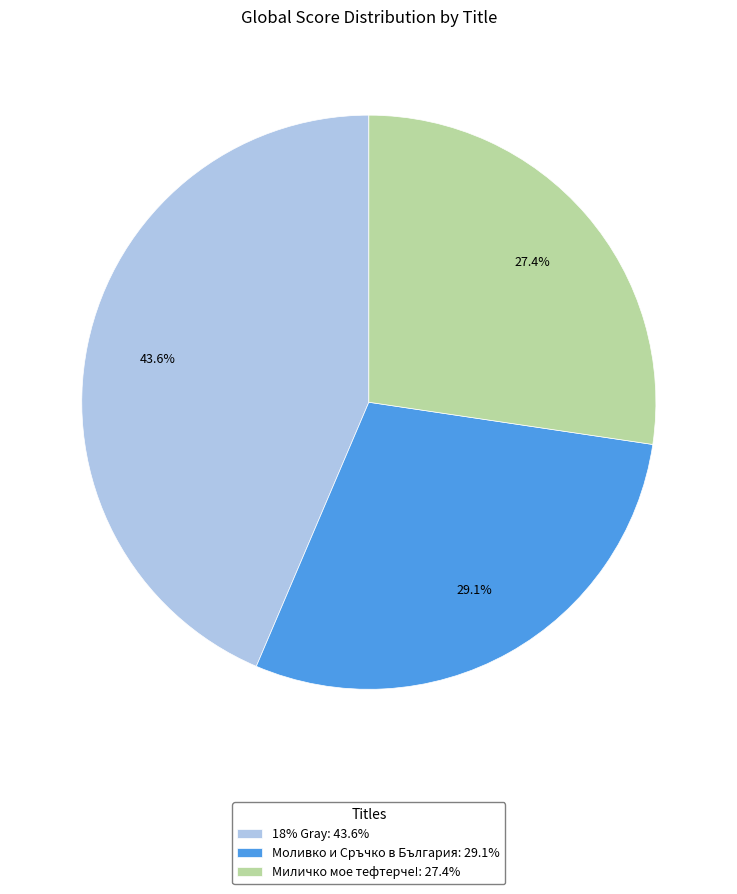

Is there a majority slice in this chart?

No